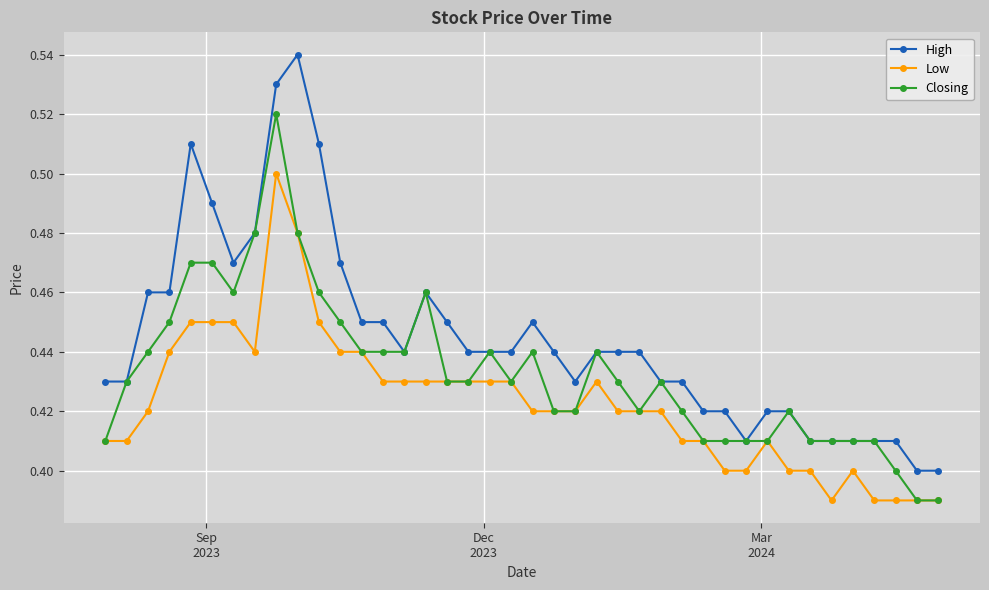

True or false: Low has more than 2 interior local peaks.

True